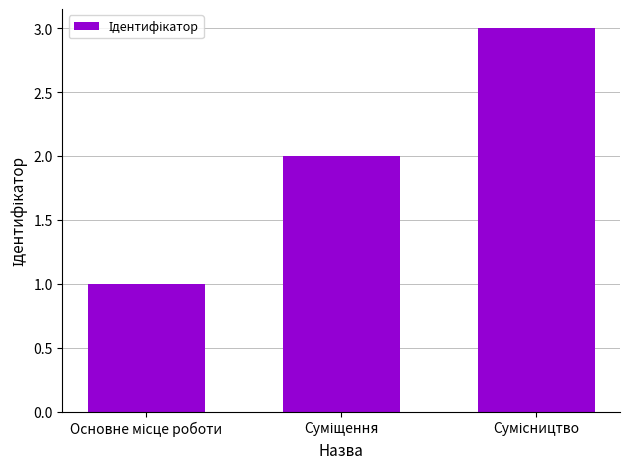

What is the maximum value shown in the chart?

3